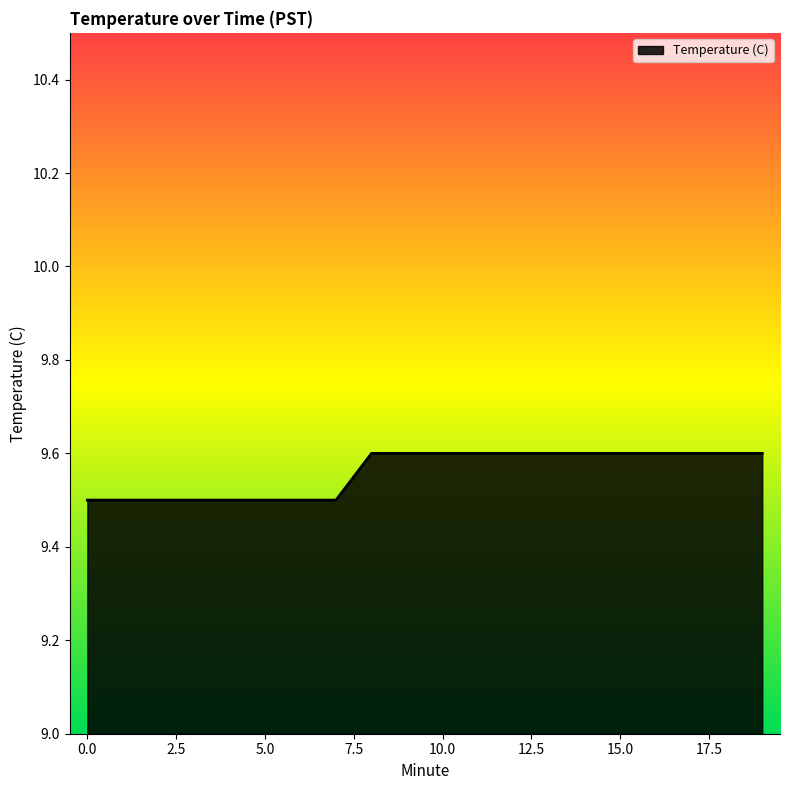

What is the minimum value shown in the chart?

9.5